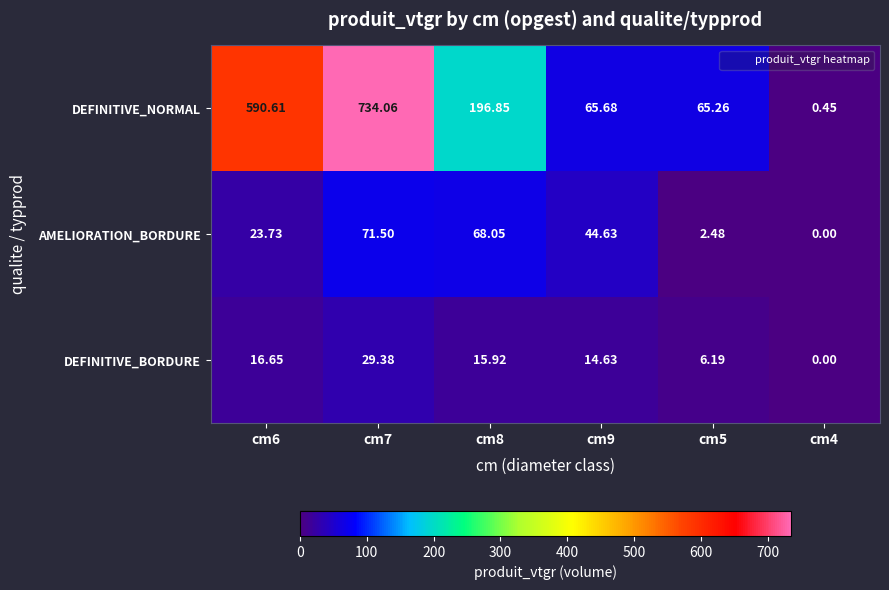

List the series in order of their peak value, highest first.

DEFINITIVE_NORMAL, AMELIORATION_BORDURE, DEFINITIVE_BORDURE